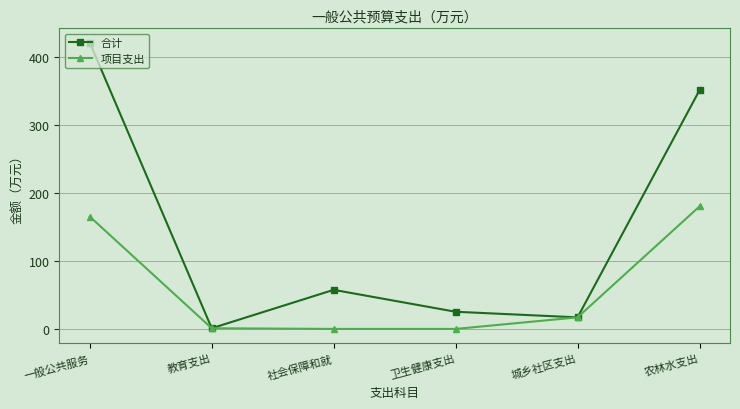

Is the value of 合计 at 城乡社区支出 greater than the value of 项目支出 at 社会保障和就?

Yes